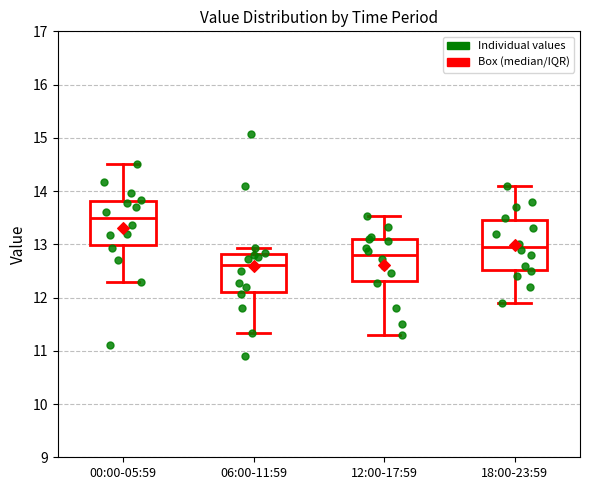

Which box is the tallest, from its lower edge to its upper edge?

18:00-23:59